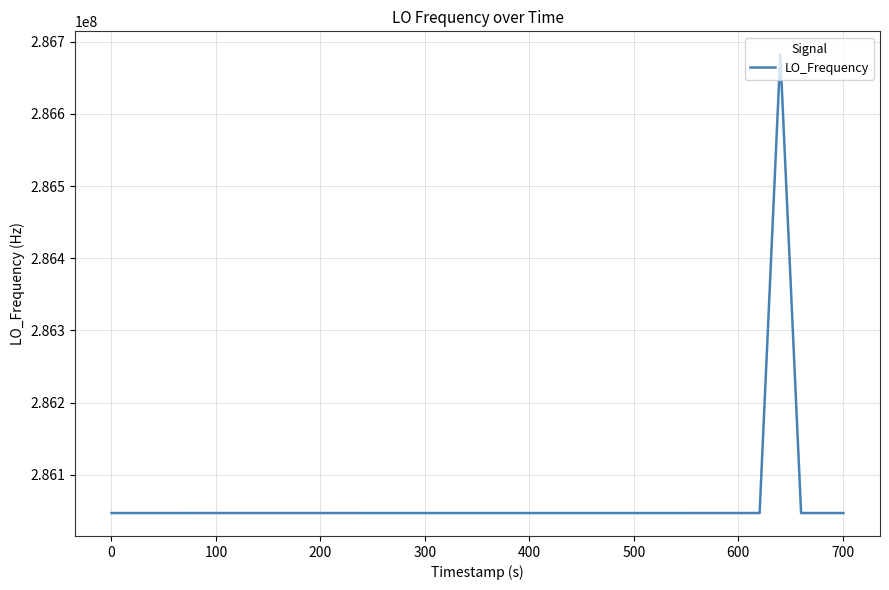

What is the difference between the maximum and minimum values?

635721.0